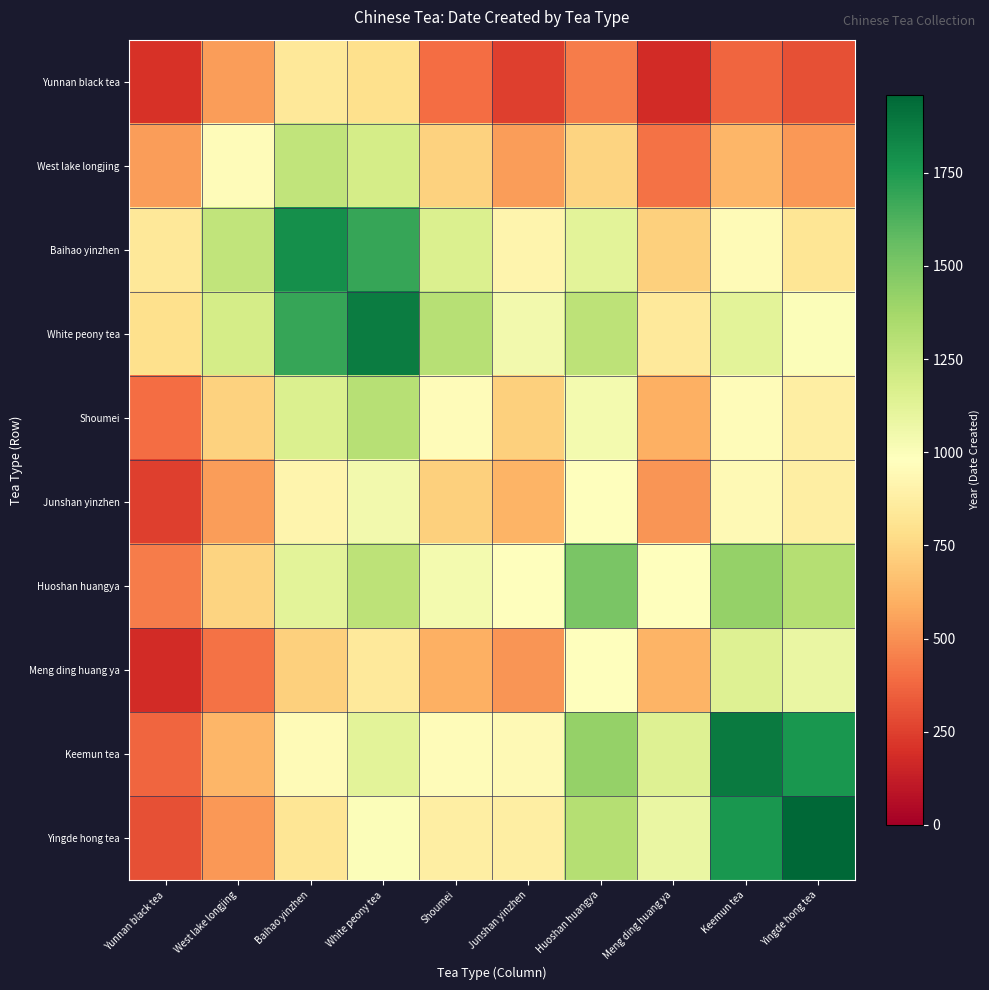

Which has a higher value, White peony tea or Keemun tea?

White peony tea